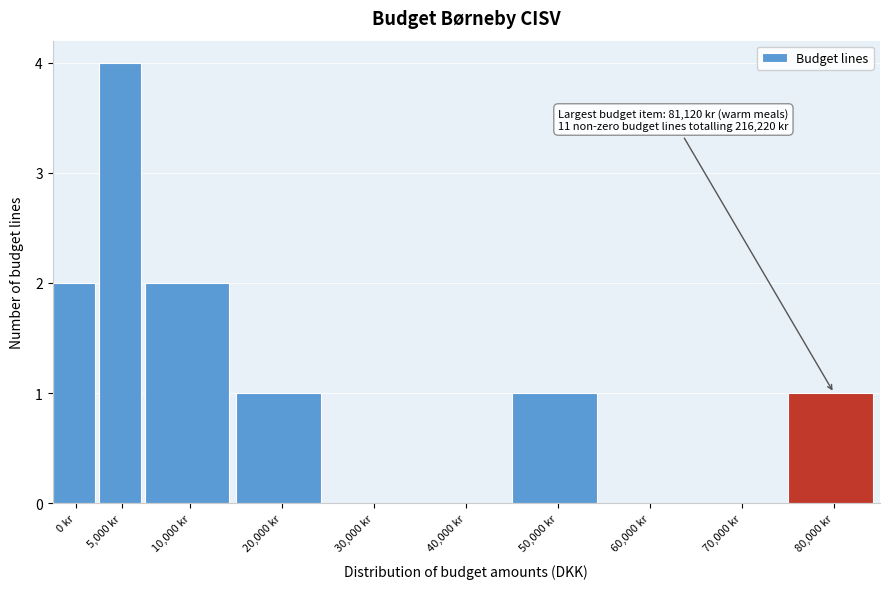

Reading right to left, extract all data points from this chart.

80,000 kr=1	70,000 kr=0	60,000 kr=0	50,000 kr=1	40,000 kr=0	30,000 kr=0	20,000 kr=1	10,000 kr=2	5,000 kr=4	0 kr=2